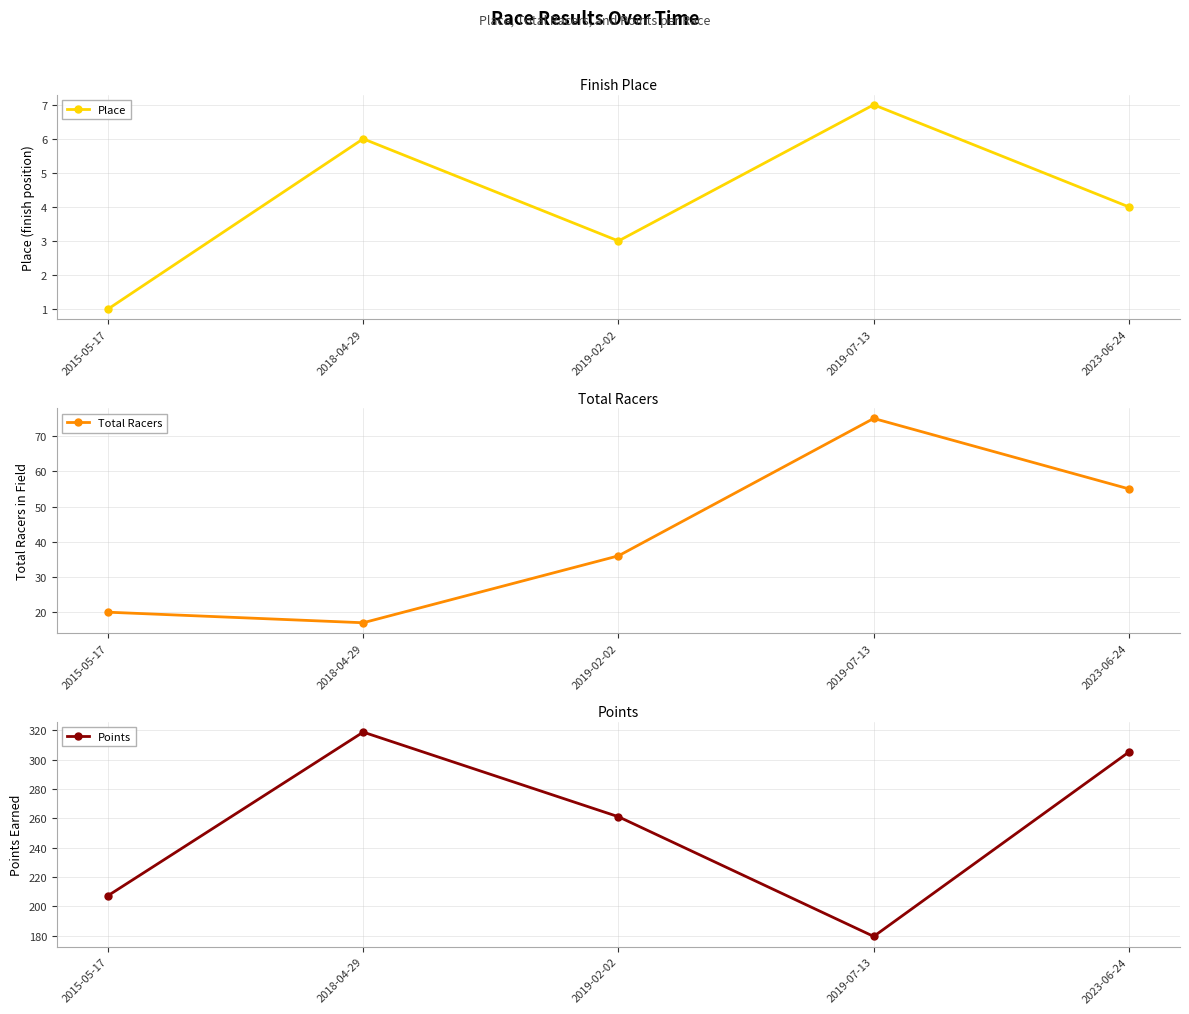

At which category does Place reach its first local peak?

2018-04-29